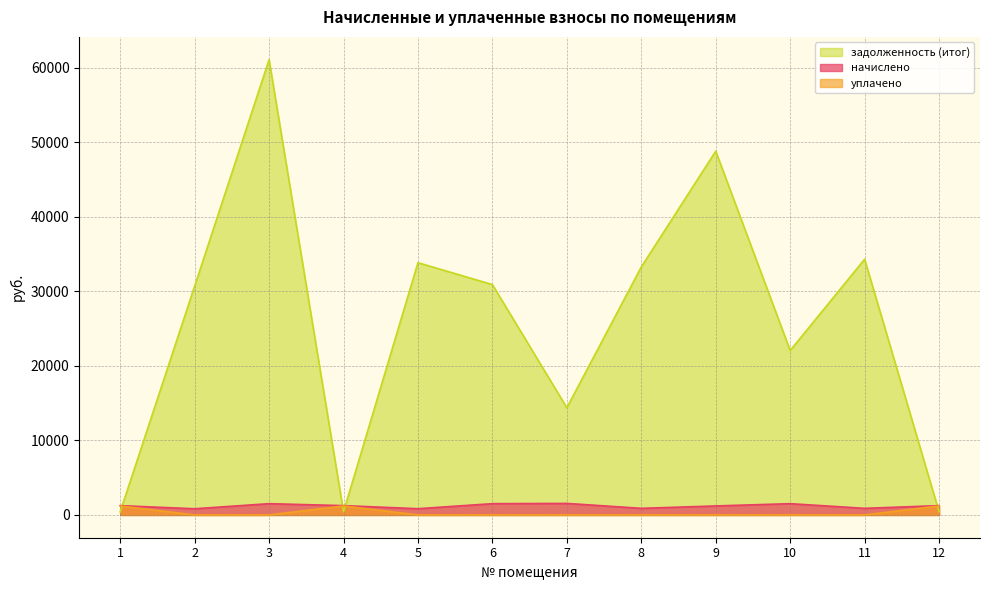

Does the chart have visible grid lines?

Yes